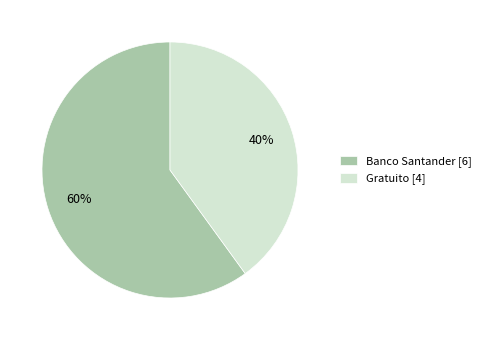

Is the sum of Banco Santander [6] and Gratuito [4] greater than half?

Yes